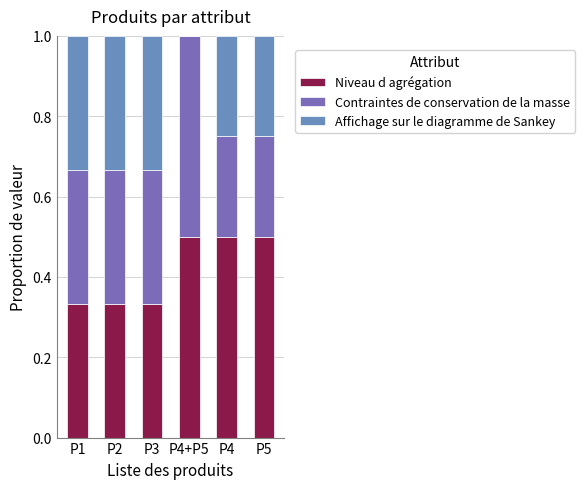

Are the bars grouped side by side (vs. stacked)?

No